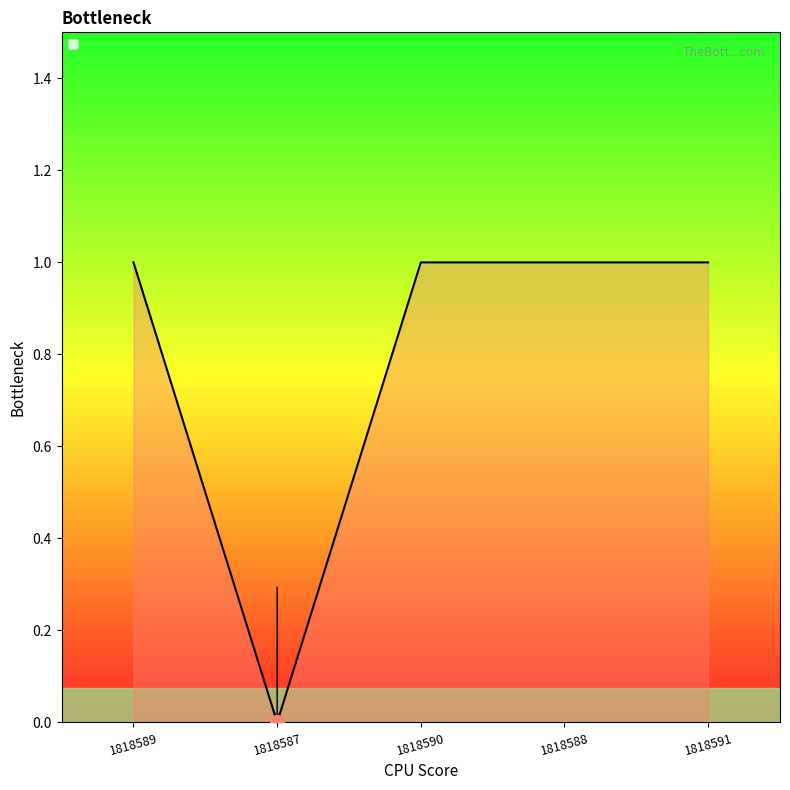

What is the sum of all values?

4